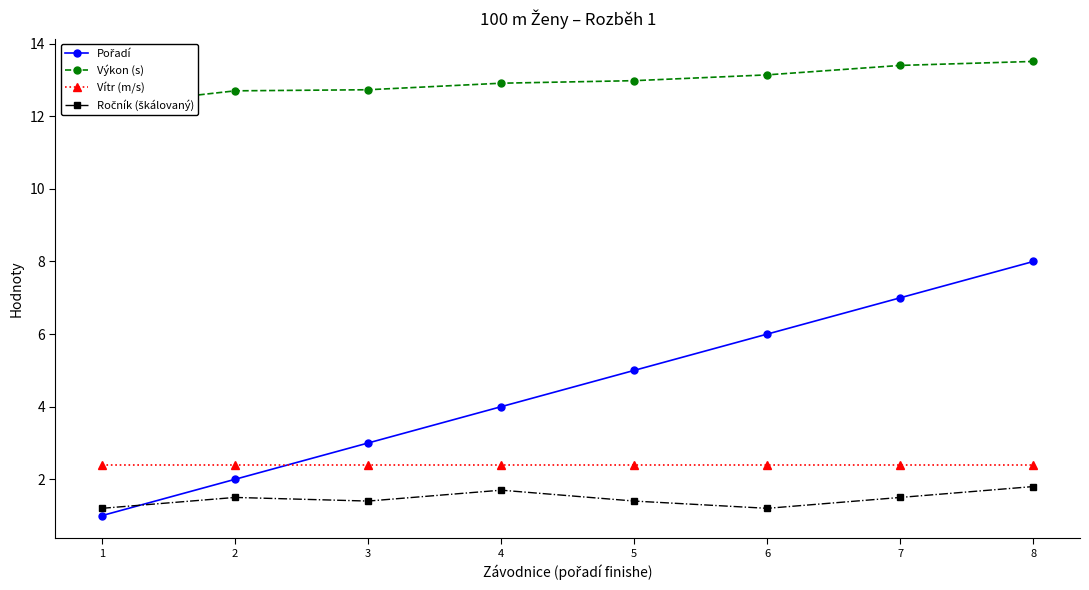

Count the Ročník (škálovaný) values in the range 1 to 2.

8